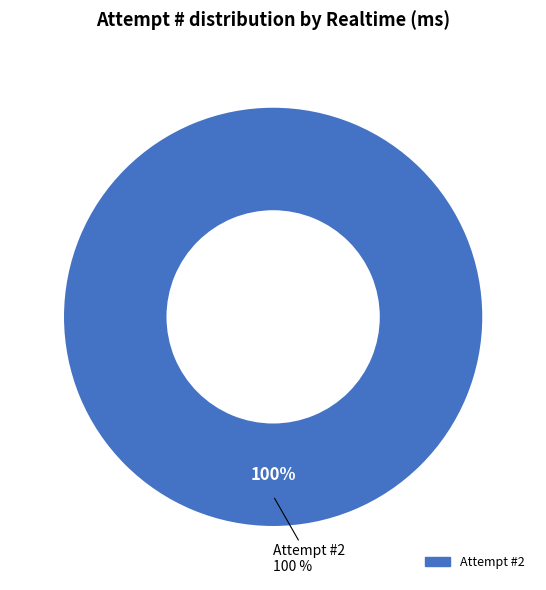

Is it true that 2 is 100% of the pie?

True